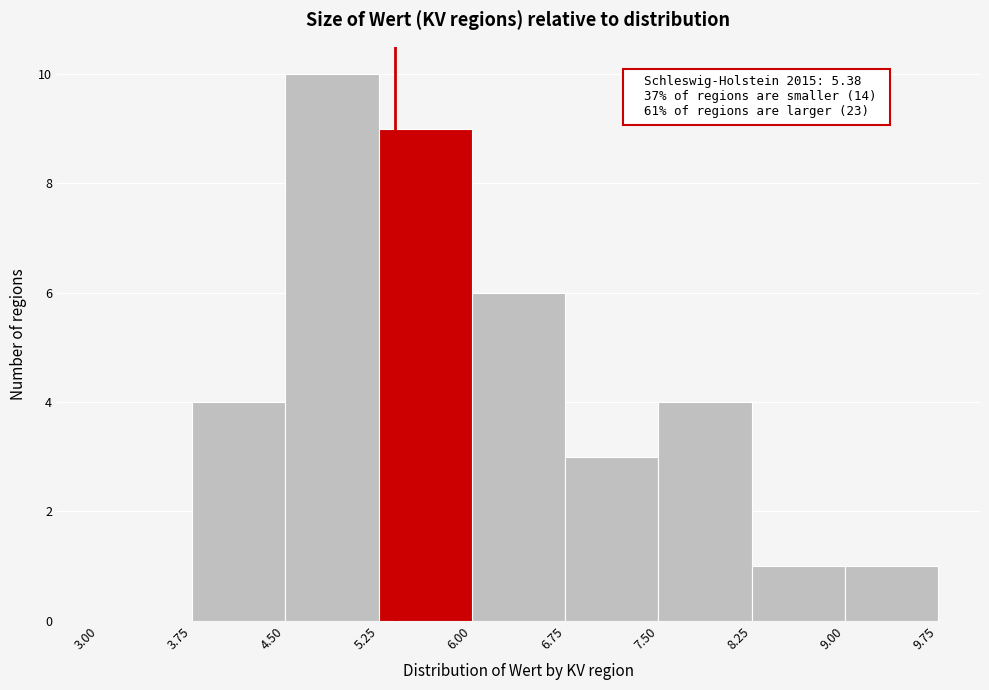

Over which range of the x-axis is the bar tallest?

4.50 to 5.25